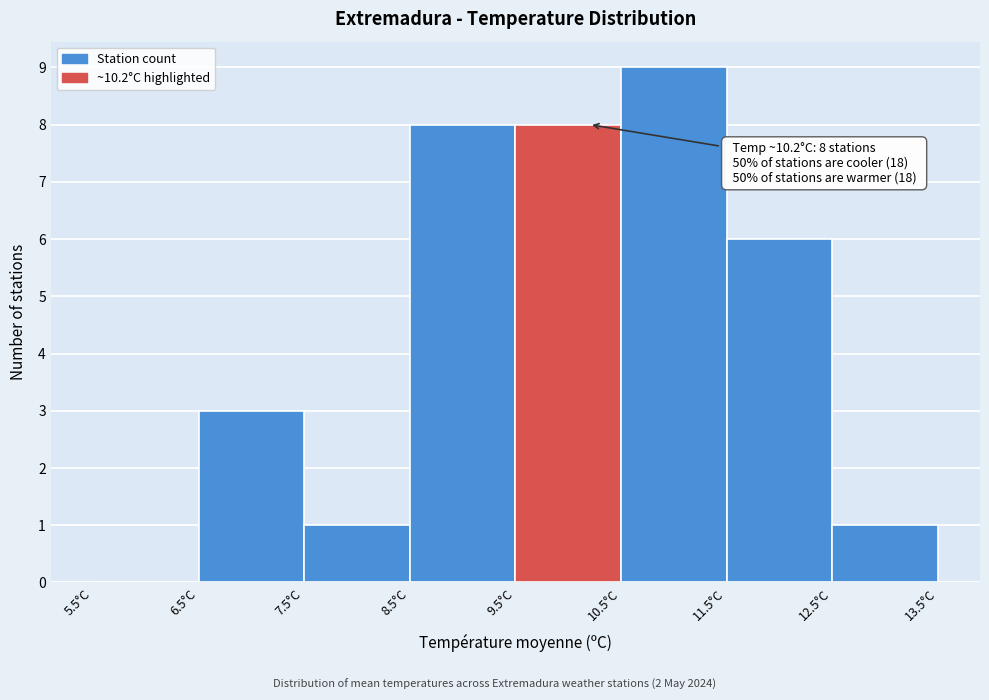

Over which range of the x-axis is the bar tallest?

10.5 to 11.5